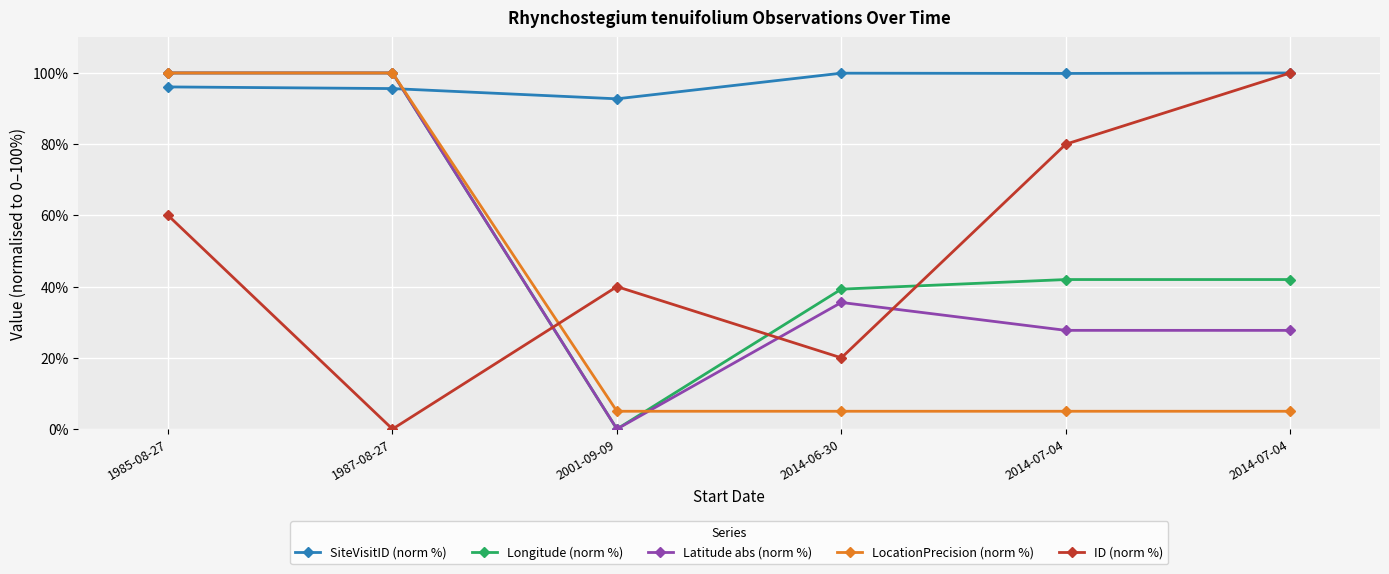

At how many categories does at least one series exceed 83?

6